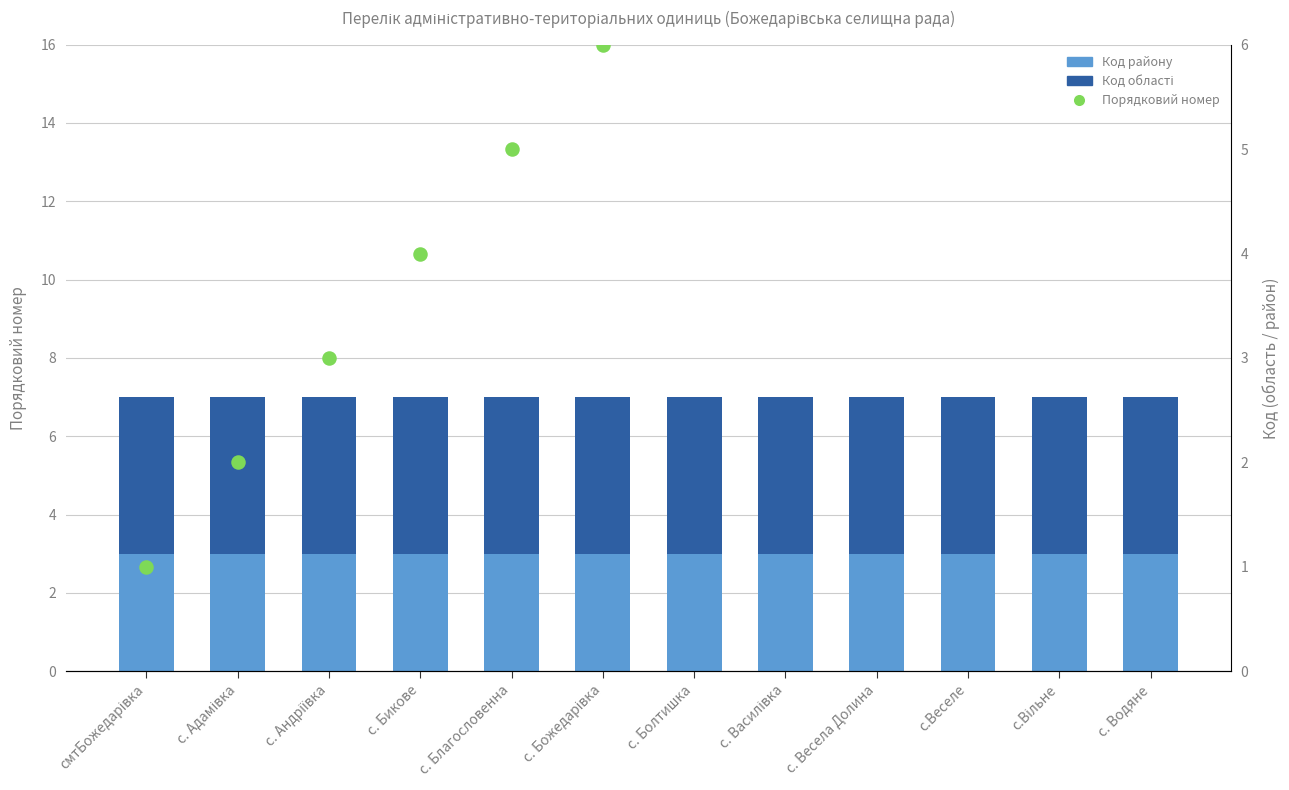

At how many categories does at least one series exceed 9?

3